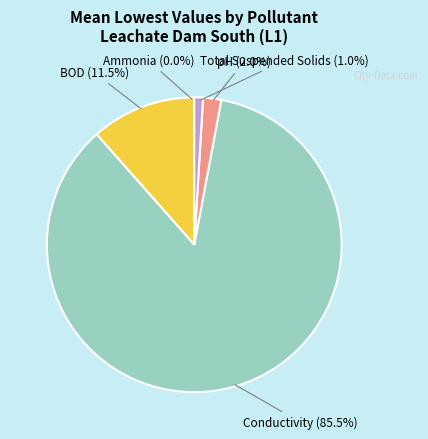

What is the largest slice in the pie chart?

Conductivity